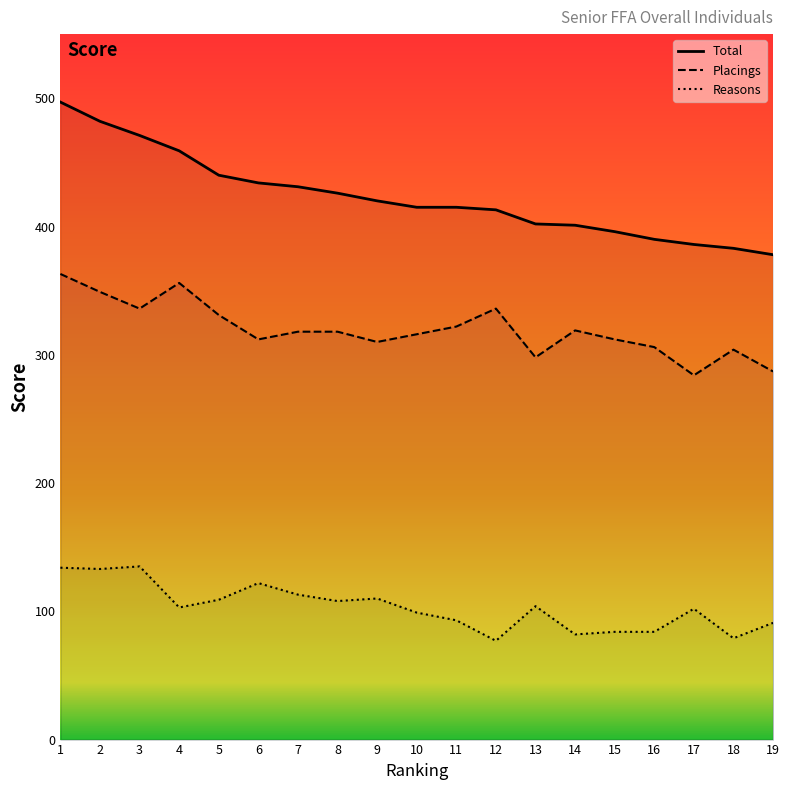

Reading left to right, list all the values displayed in this chart.

Total: 1=497	2=482	3=471	4=459	5=440	6=434	7=431	8=426	9=420	10=415	11=415	12=413	13=402	14=401	15=396	16=390	17=386	18=383	19=378
Reasons: 1=134	2=133	3=135	4=103	5=109	6=122	7=113	8=108	9=110	10=99	11=93	12=77	13=104	14=82	15=84	16=84	17=102	18=79	19=91
Placings: 1=363	2=349	3=336	4=356	5=331	6=312	7=318	8=318	9=310	10=316	11=322	12=336	13=298	14=319	15=312	16=306	17=284	18=304	19=287